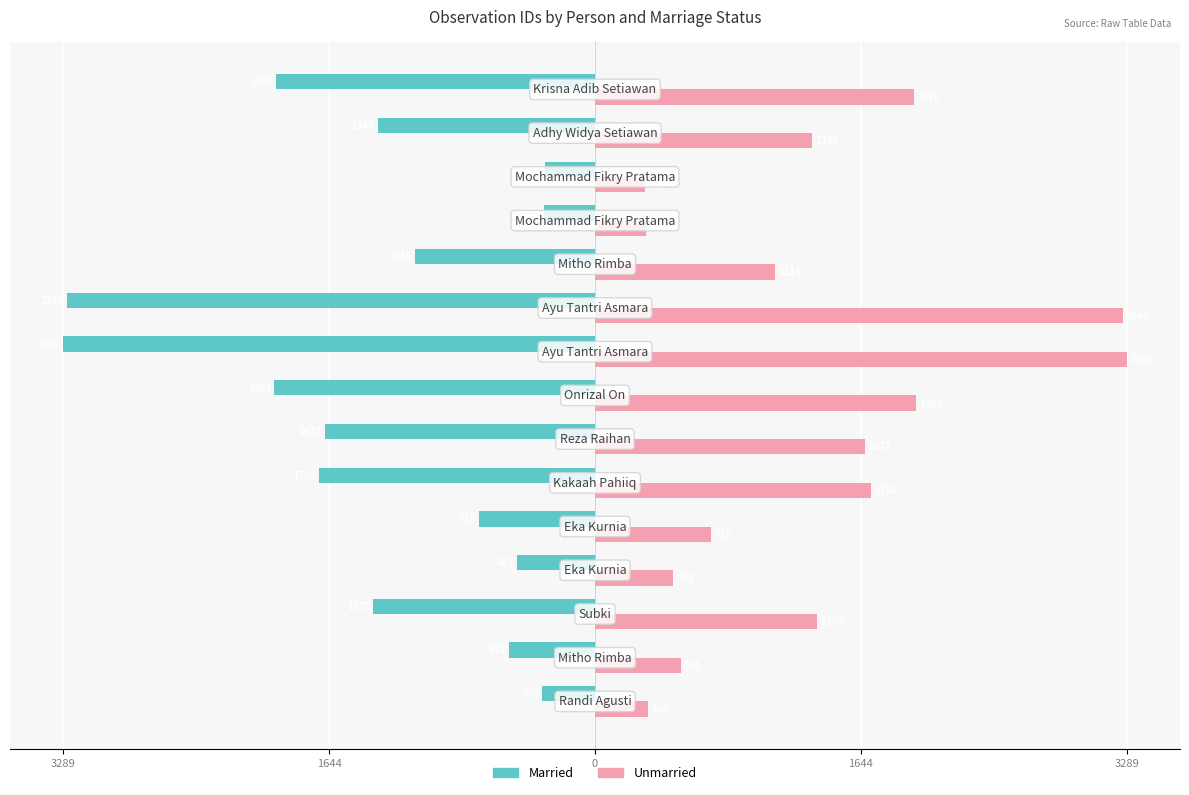

What are all the series names shown in the legend?

Married, Unmarried